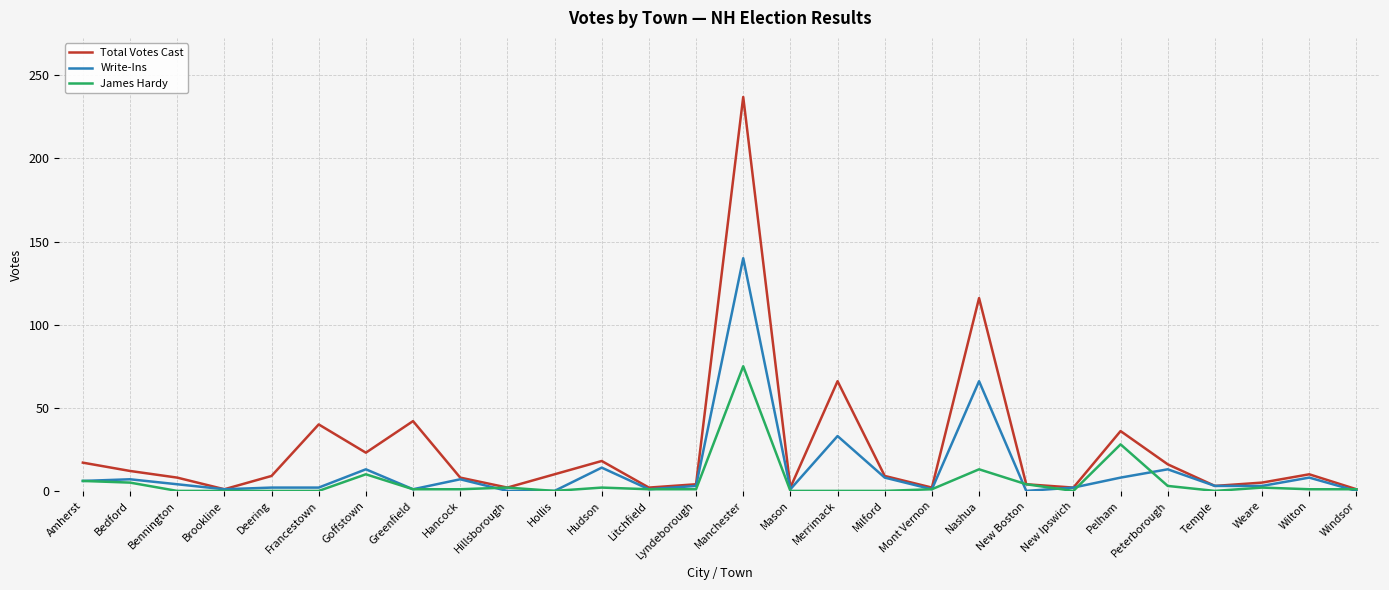

Count the number of categories in the chart.

28